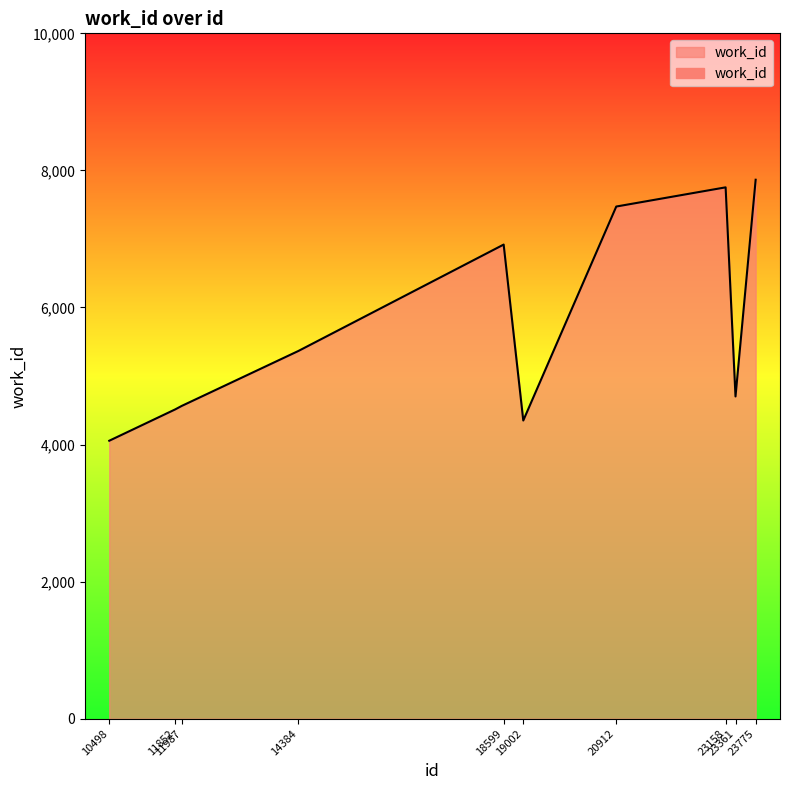

Between 20912 and 18599, which is larger?

20912